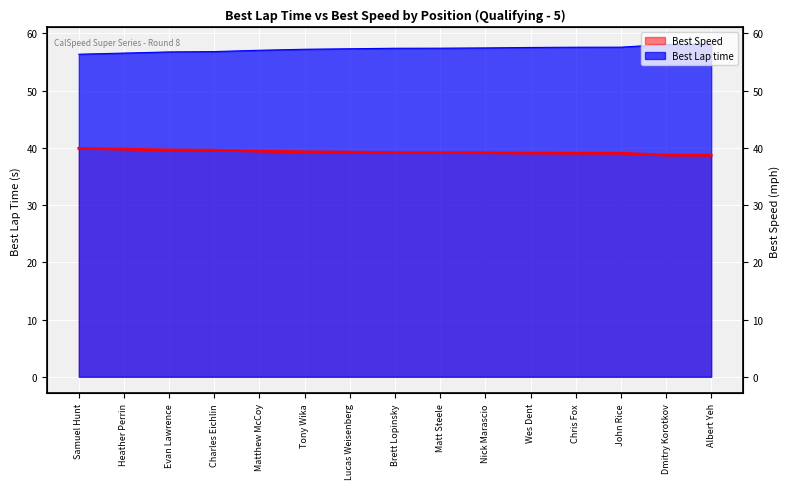

Is it true that Best Speed equals 39.3 at Tony Wika?

True